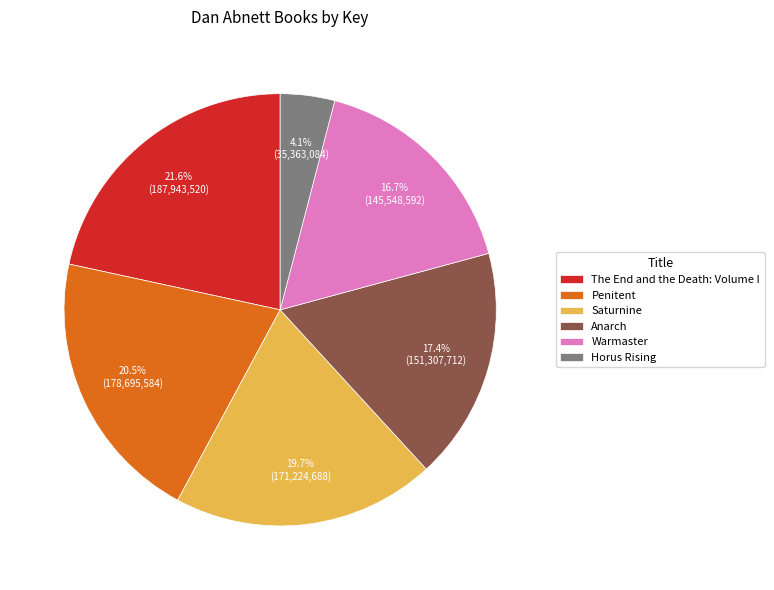

To the nearest percent, what percentage of the pie is Saturnine?

20%